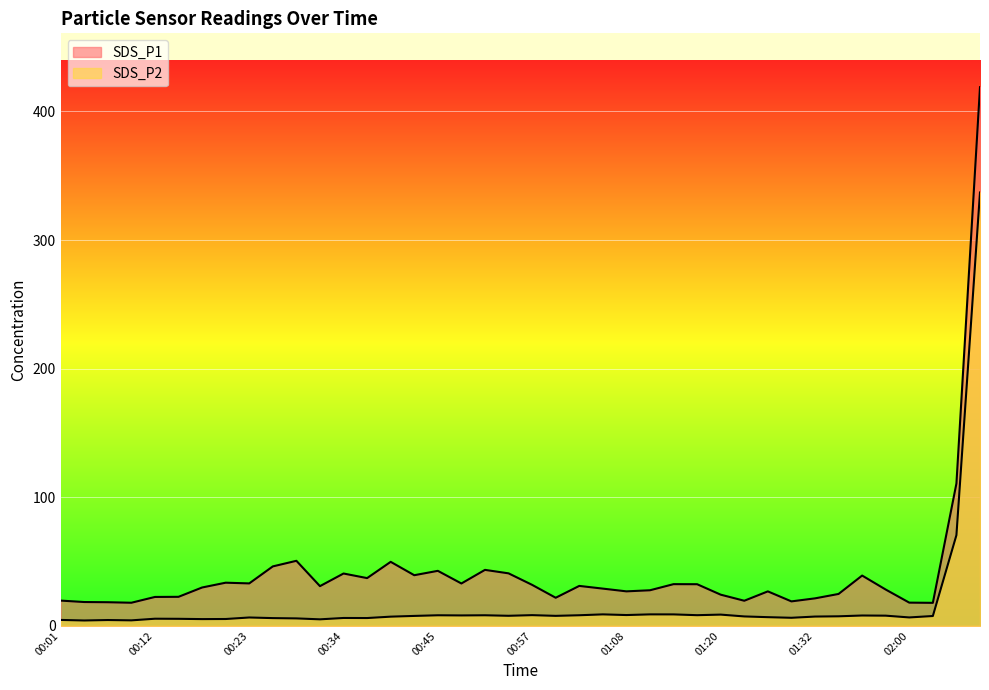

Which label corresponds to the largest value in the chart?

02:18